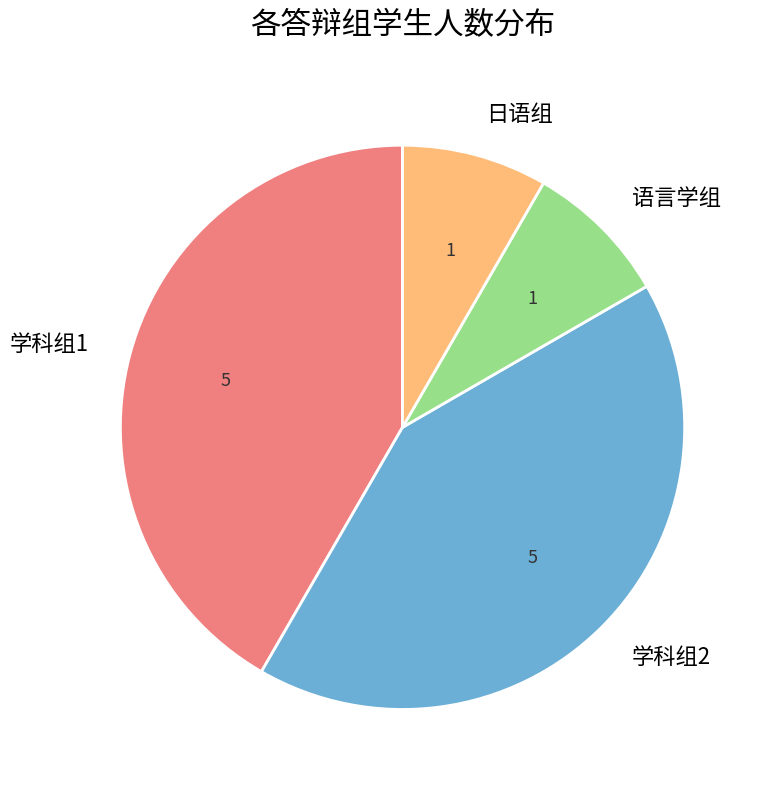

Is there a majority slice in this chart?

No